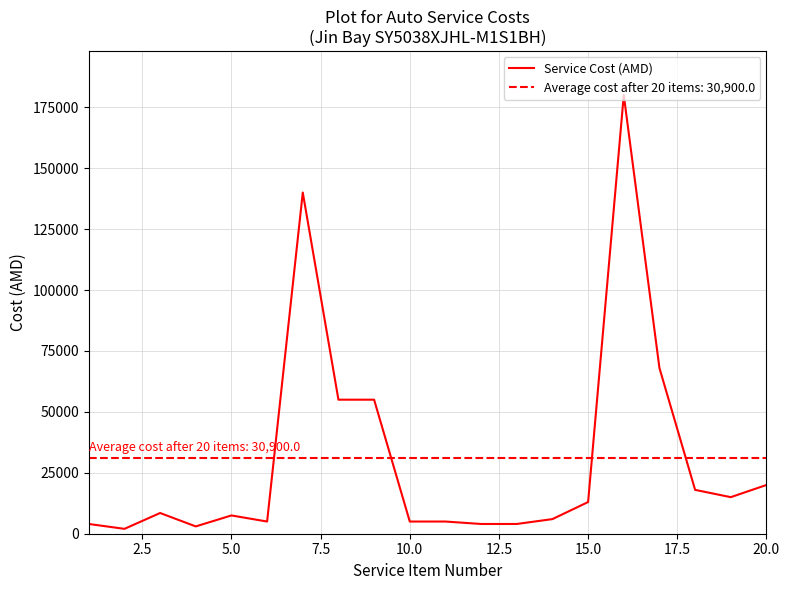

What is the maximum value for Service Cost (AMD)?

180000